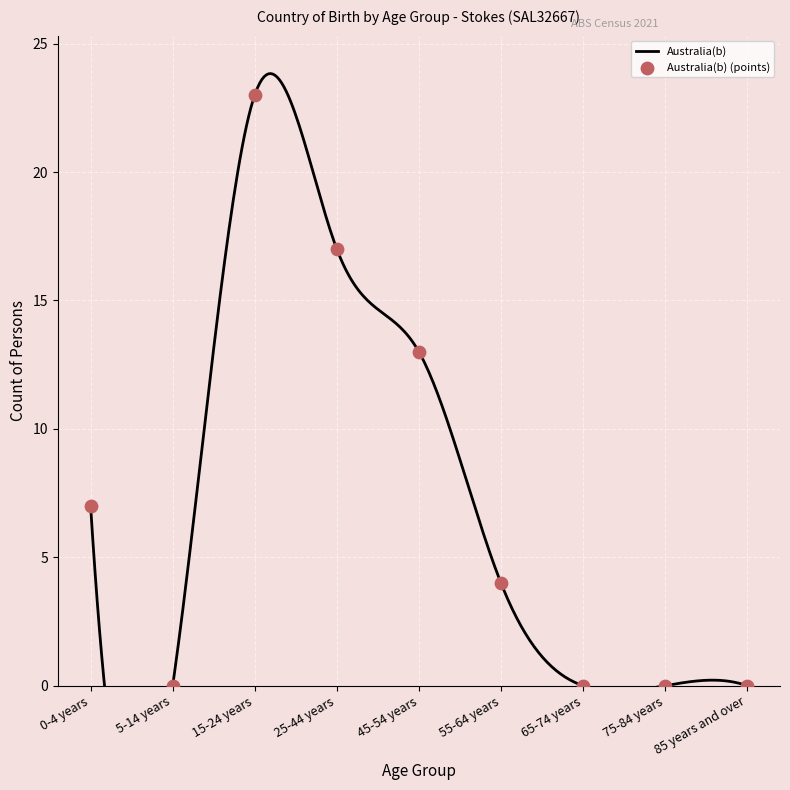

Which has a higher value, 65-74 years or 55-64 years?

55-64 years